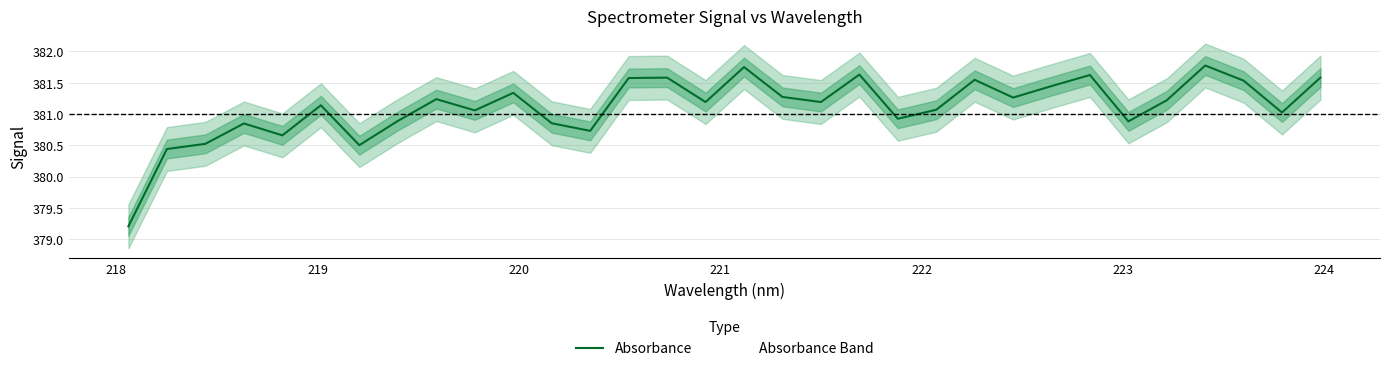

Reading right to left, what are all the values shown in this chart?

381.6	381.0	381.5	381.8	381.2	380.9	381.6	381.4	381.3	381.5	381.1	380.9	381.6	381.2	381.3	381.8	381.2	381.6	381.6	380.7	380.9	381.3	381.1	381.2	380.9	380.5	381.1	380.7	380.9	380.5	380.4	379.2